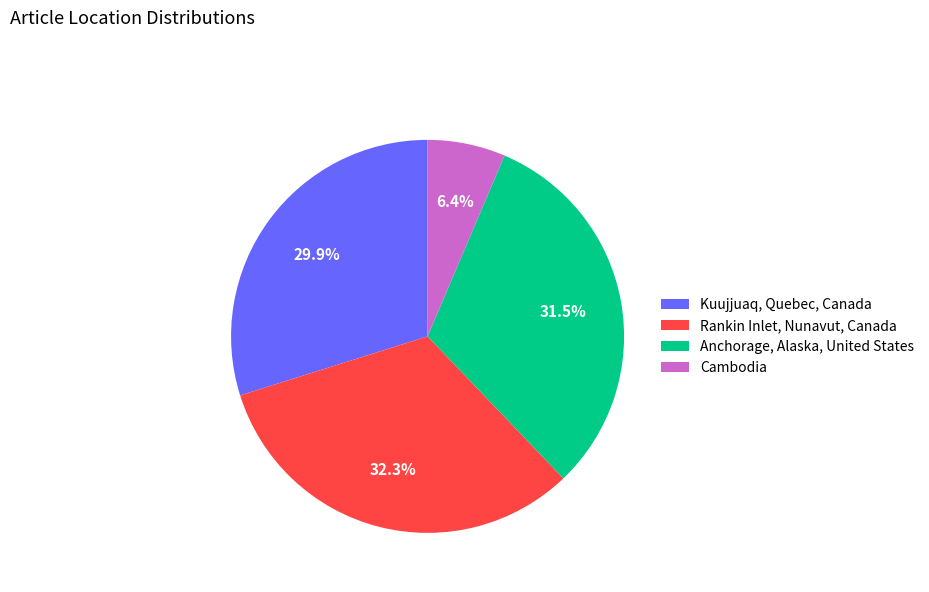

What percentage is the Cambodia slice, to the nearest percent?

6%